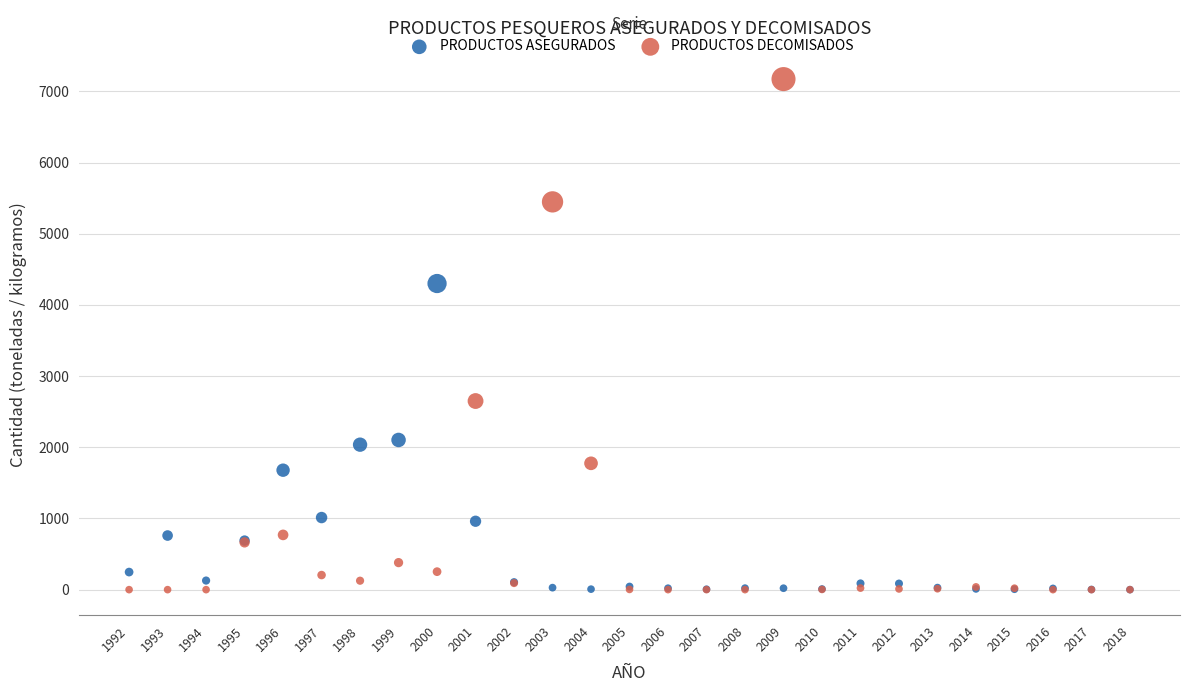

Across all series, what Y value is closest to 3586?

4301.0